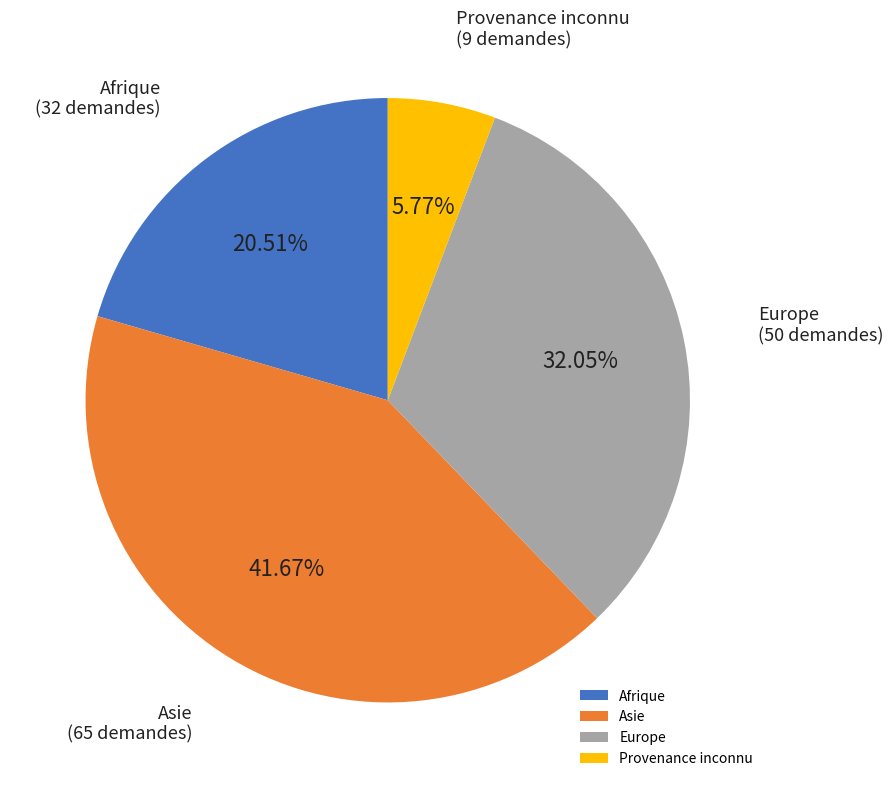

How many segments does this pie chart have?

4